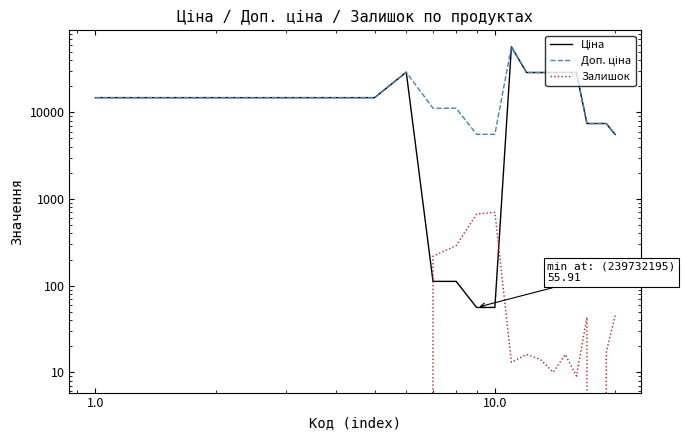

True or false: Доп. ціна and Залишок intersect in this chart.

False